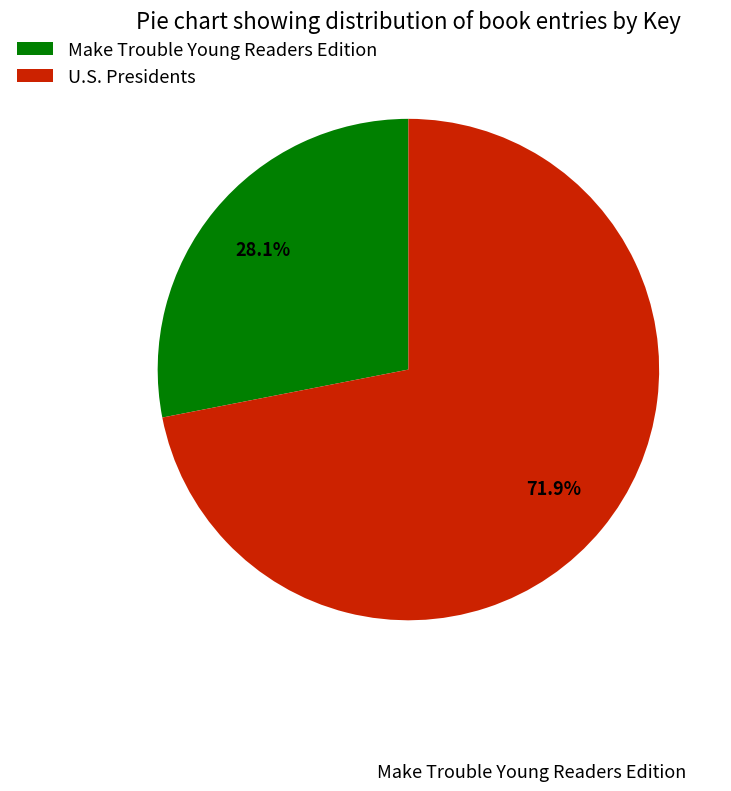

Is the sum of U.S. Presidents and Make Trouble Young Readers Edition greater than half?

Yes